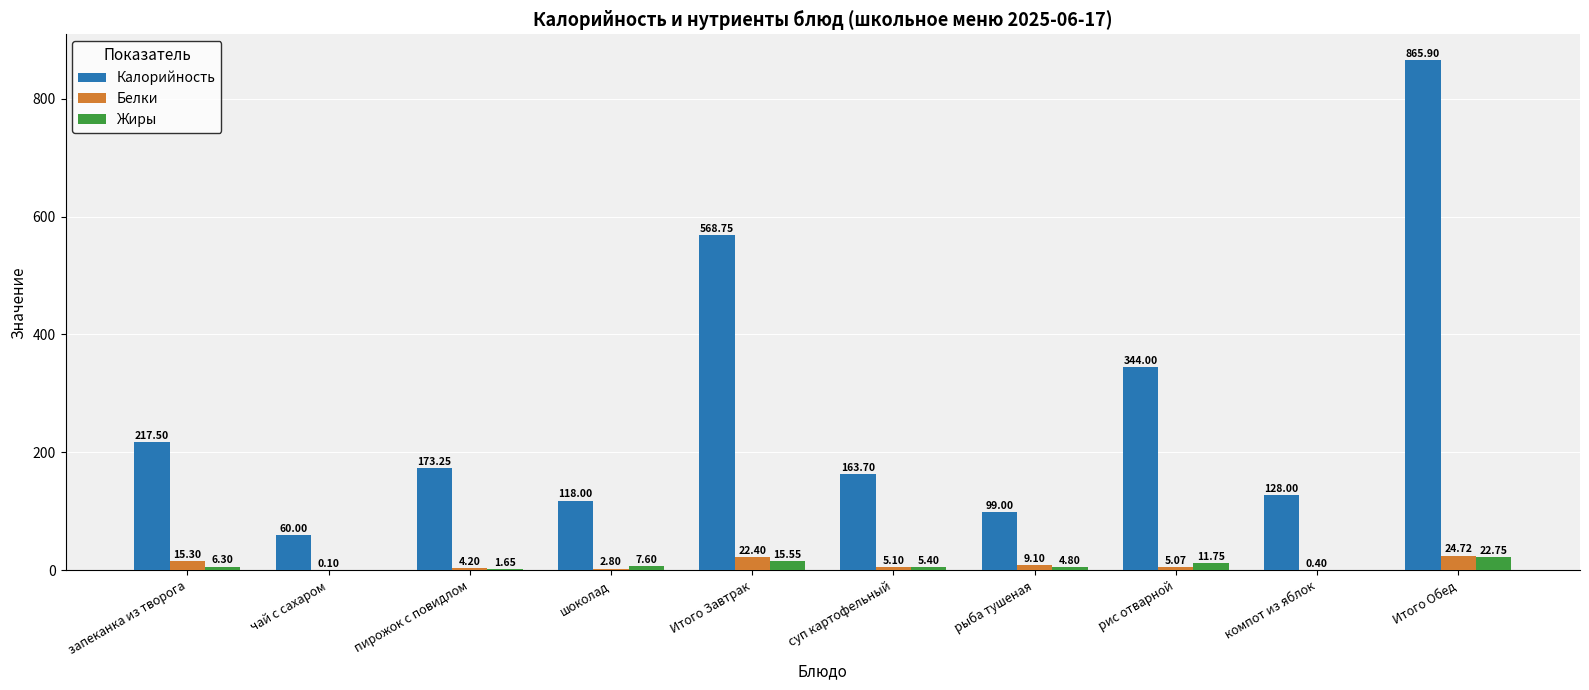

What is the sum of the Калорийность values at чай с сахаром and Итого Обед?

925.9